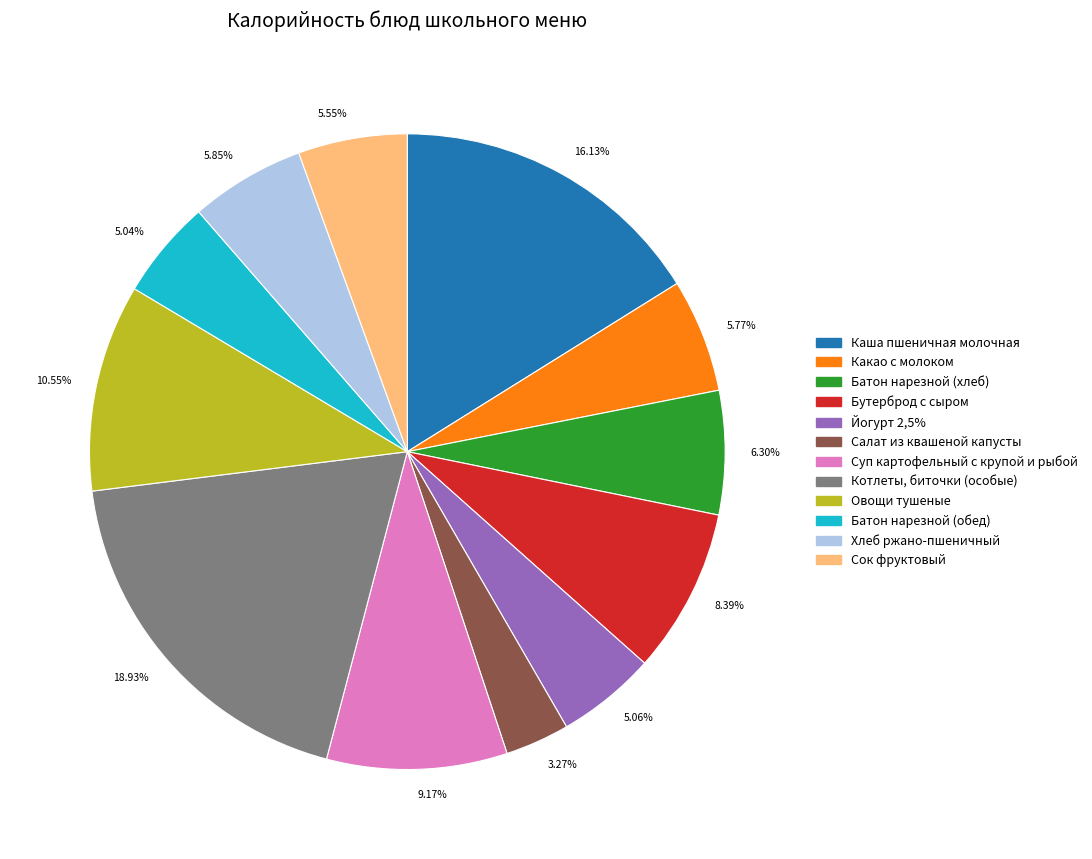

Is 3.27% the majority of the pie?

No